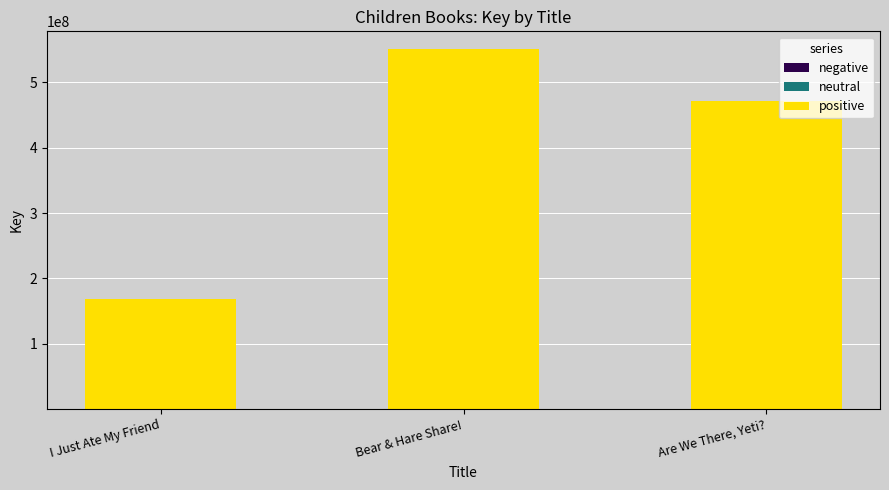

Which series has the largest total across all categories?

positive